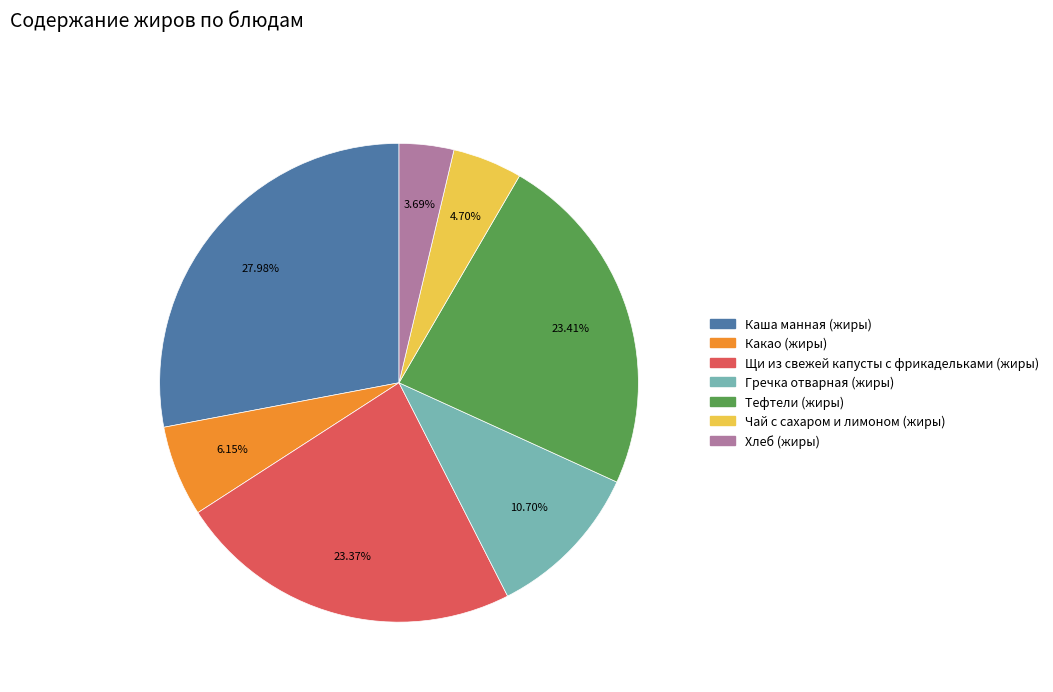

Between Хлеб (жиры) and Какао (жиры), which is larger?

Какао (жиры)